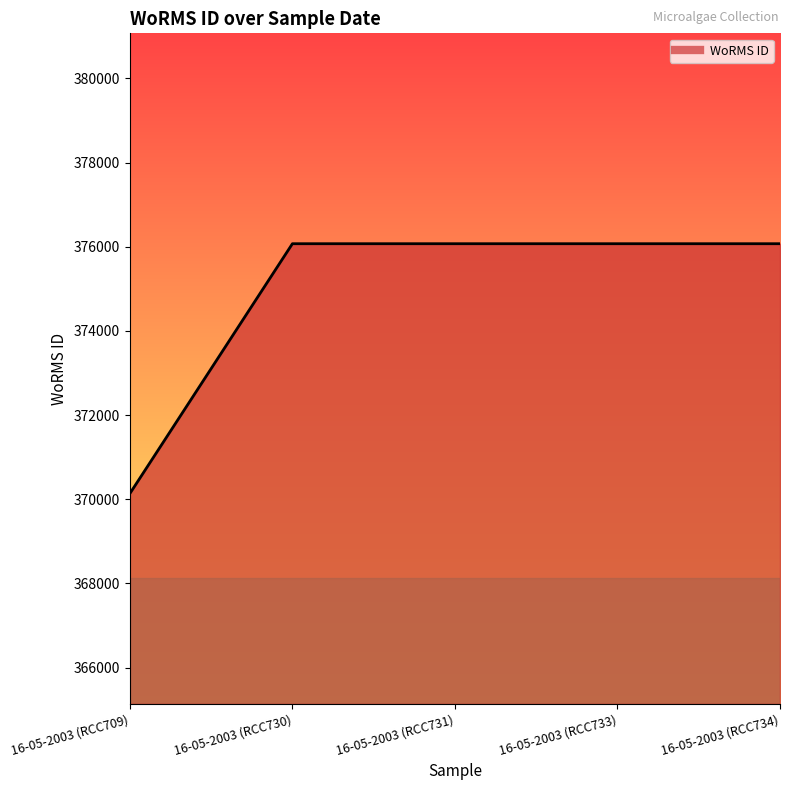

Reading left to right, extract all data points from this chart.

370136	376073	376073	376073	376073